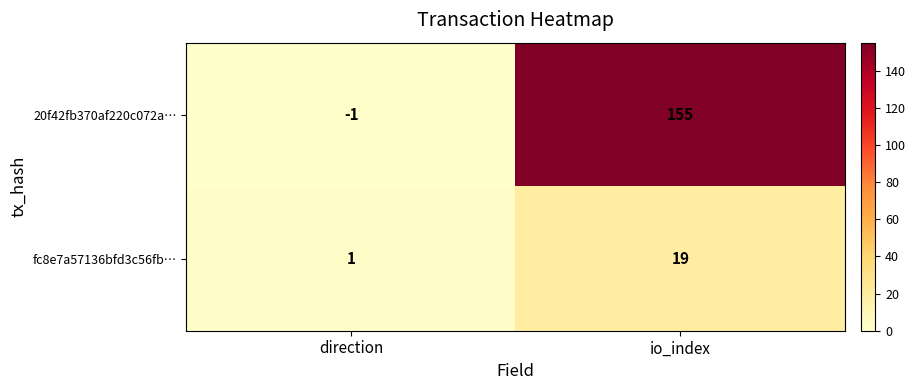

Which series has the largest total across all categories?

20f42fb370af220c072a…